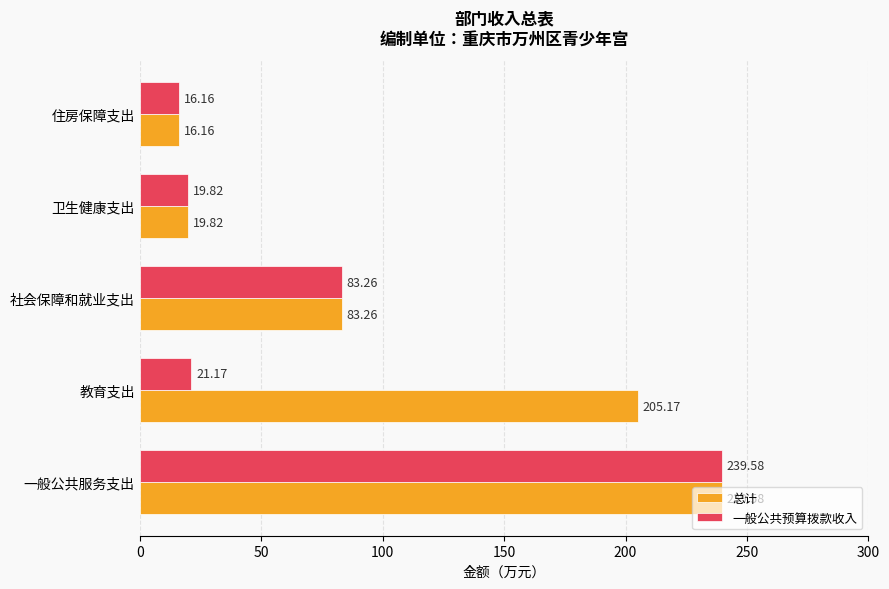

What is the sum of the 总计 values at 一般公共服务支出 and 住房保障支出?

255.7